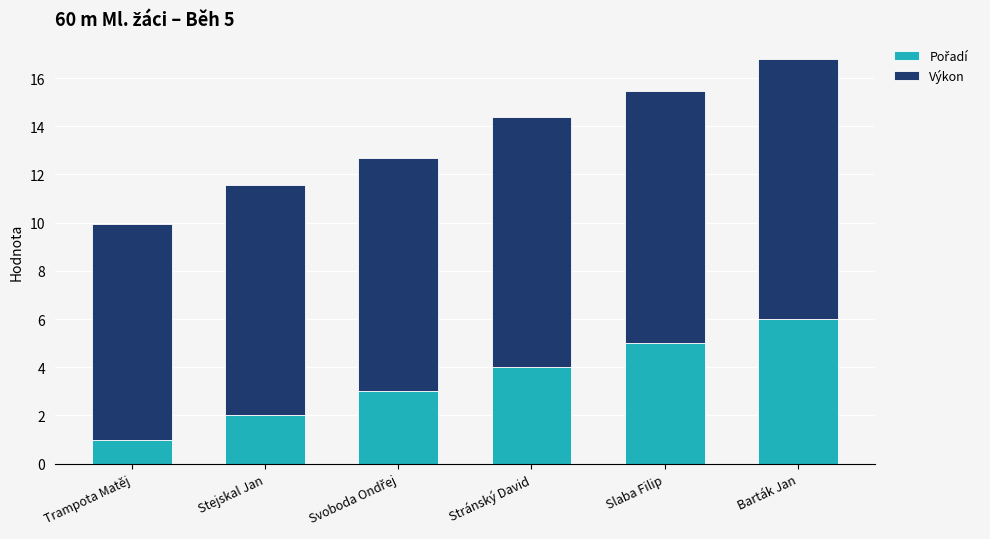

Are the bars horizontal?

No